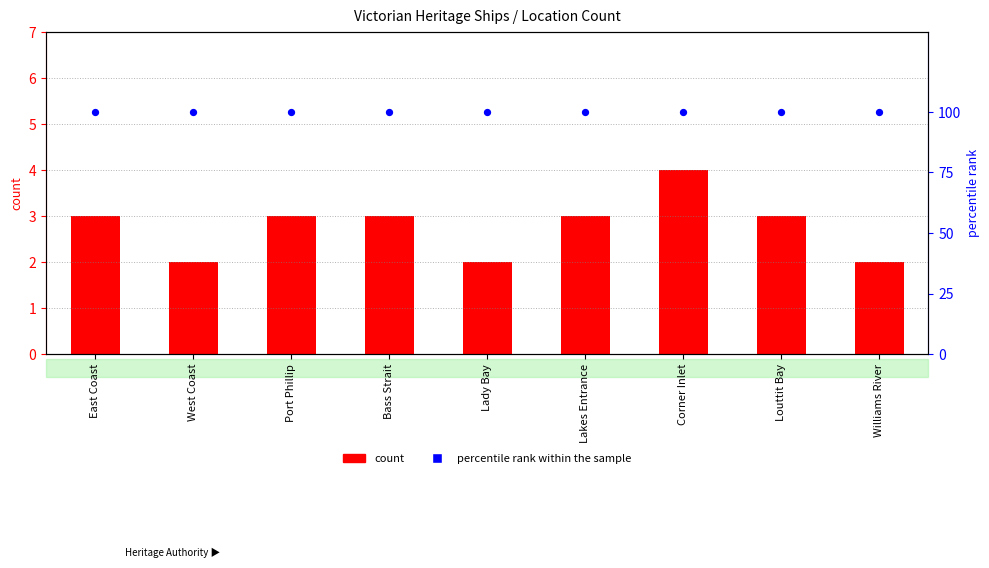

What is the total value across all series at Bass Strait?

103